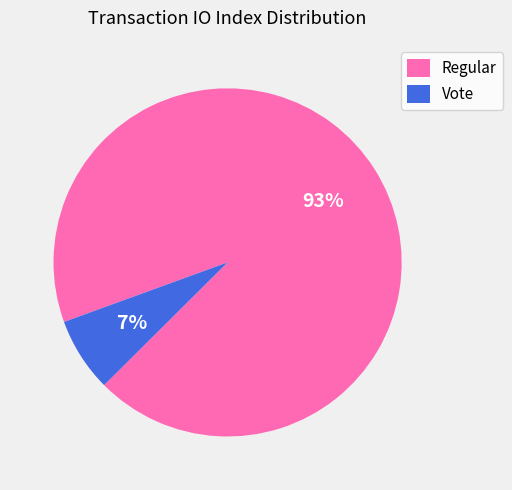

Is it true that Regular is 93% of the pie?

True